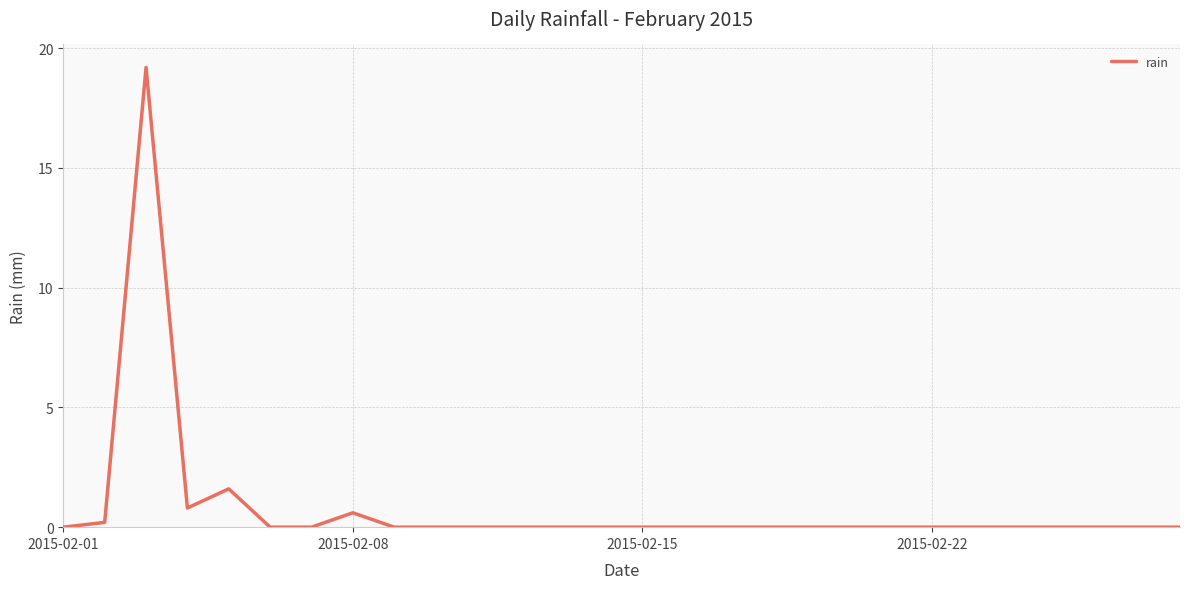

What is the difference between the second highest and second lowest values?

1.6